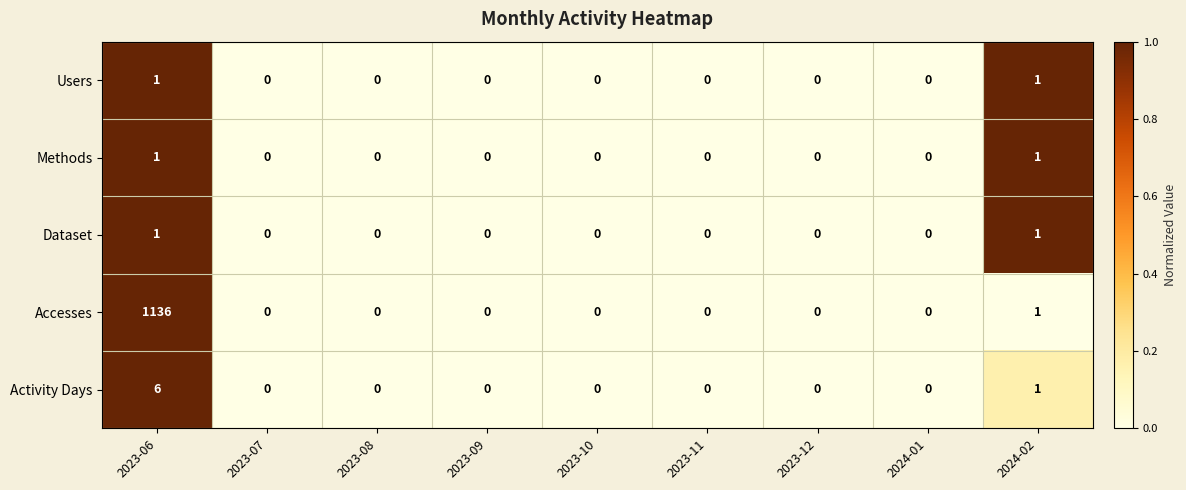

At which category is the sum across all series the highest?

2023-06